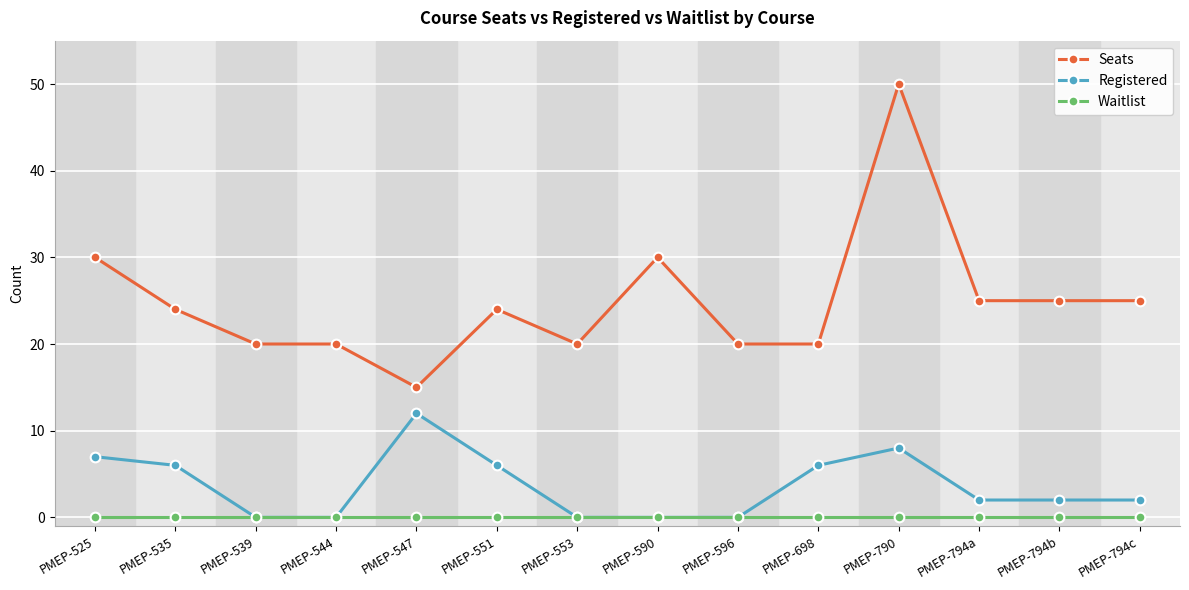

Rank the series at PMEP-698 from lowest to highest value.

Waitlist, Registered, Seats